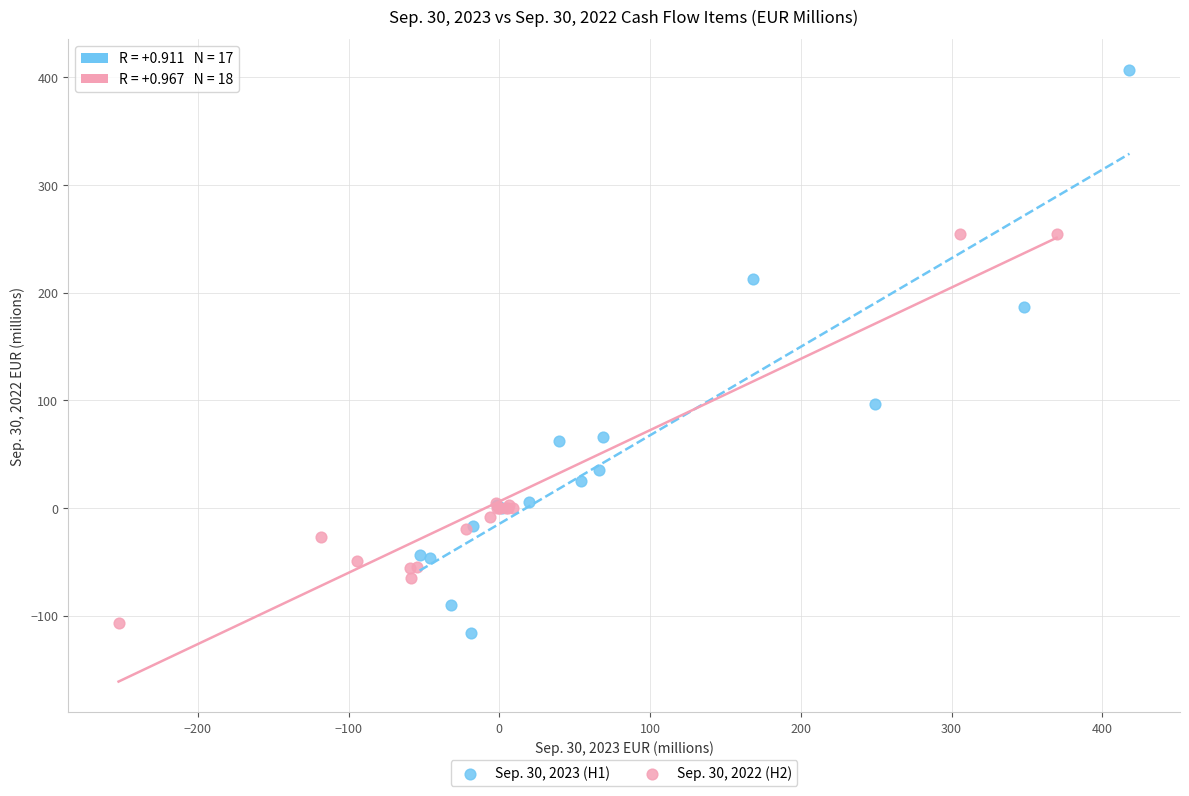

Which series contains the lowest Y value?

Sep. 30, 2023 (H1)